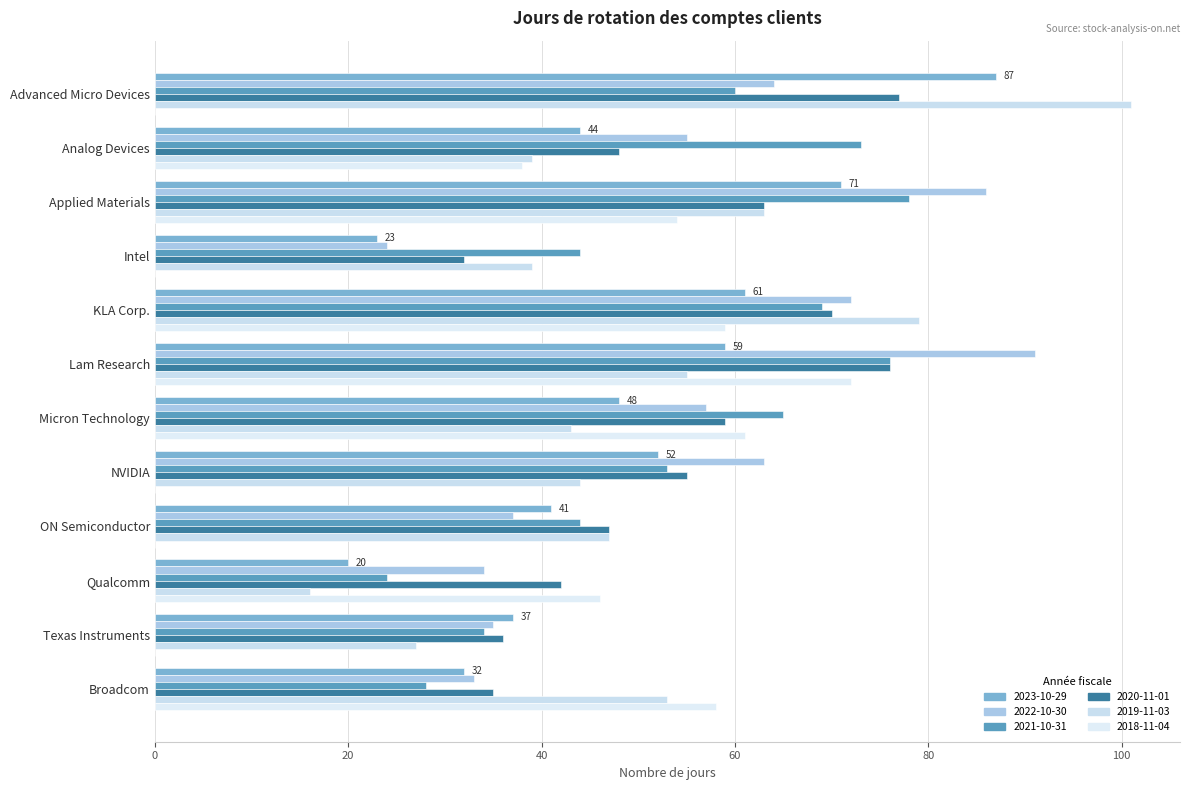

How many series are shown in this chart?

6